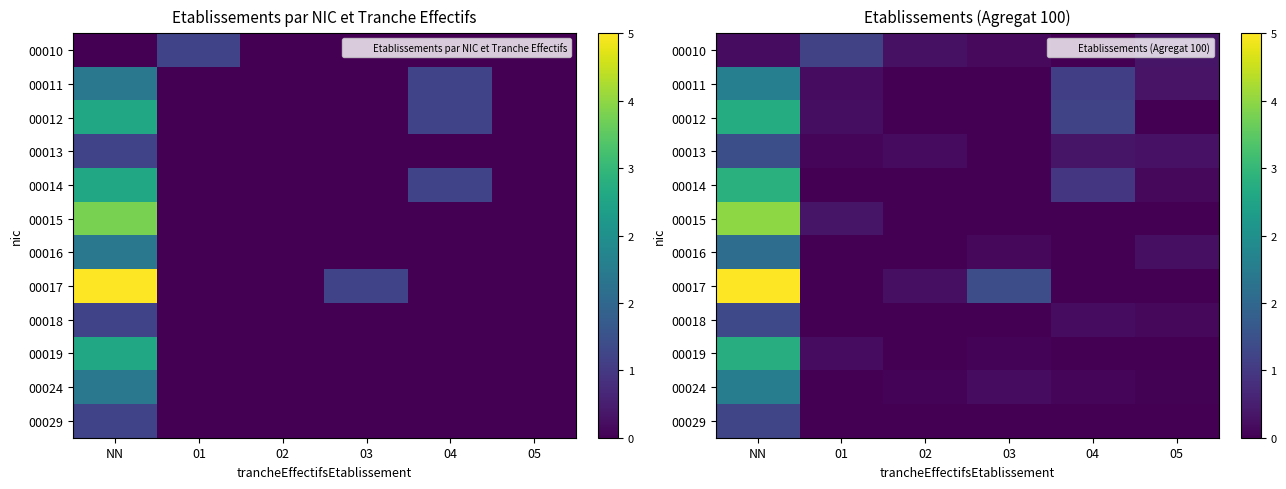

What is the highest value of the 00012 series?

3.1